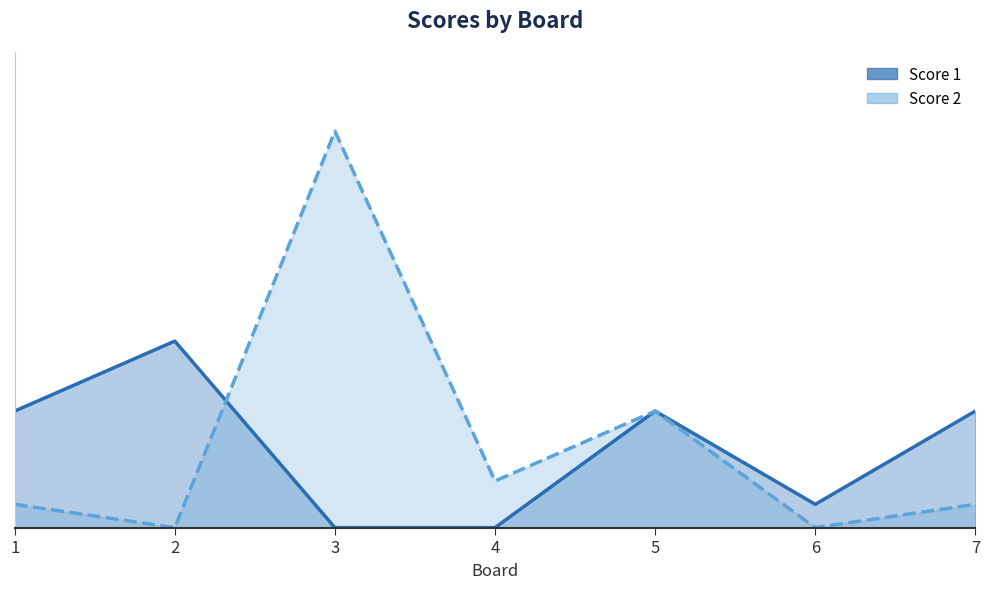

Is it true that Score 1 equals 0 at 6?

False